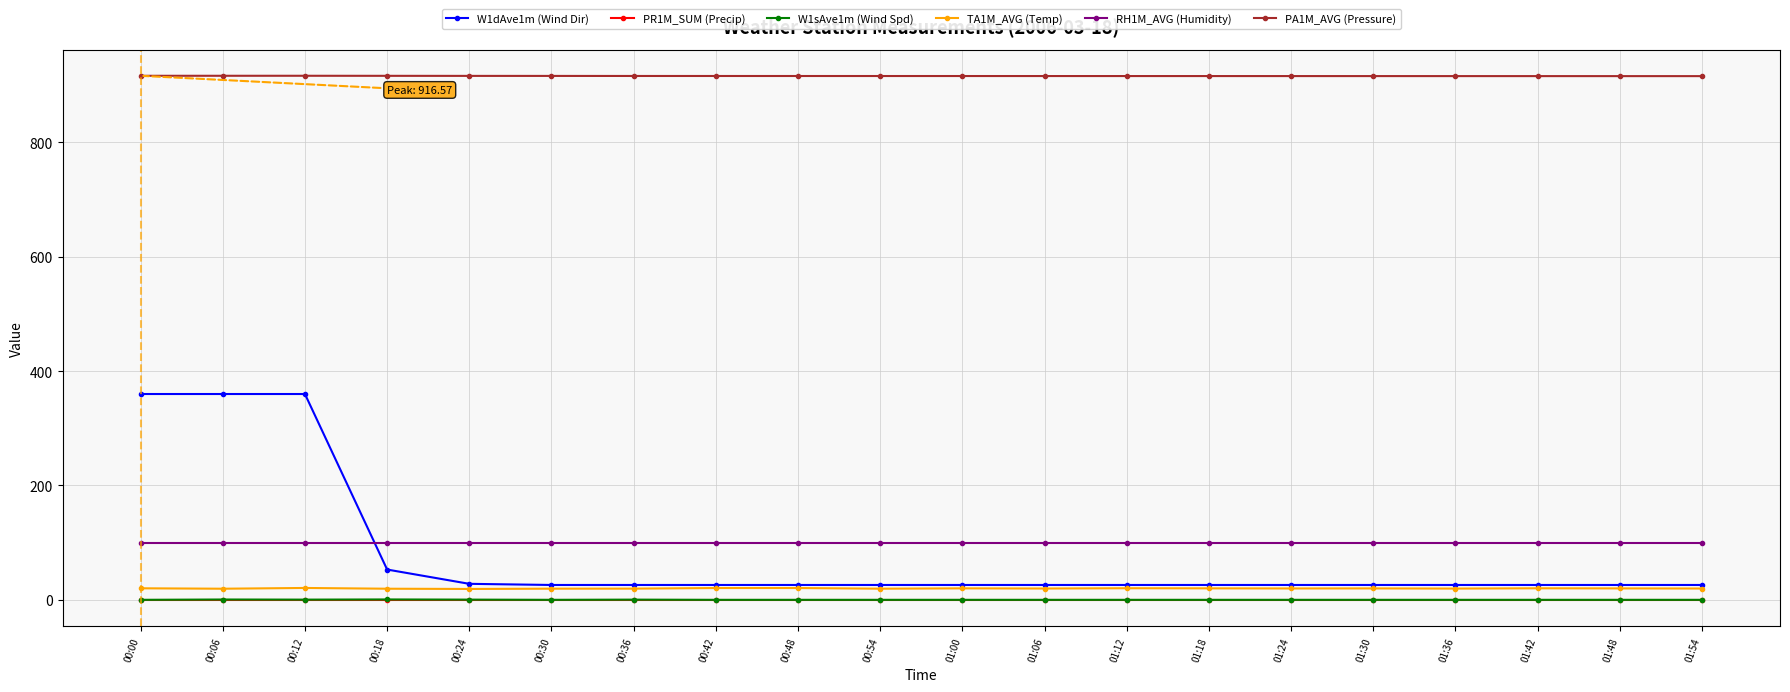

Between which two adjacent categories do W1dAve1m (Wind Dir) and RH1M_AVG (Humidity) first intersect?

00:12 and 00:18